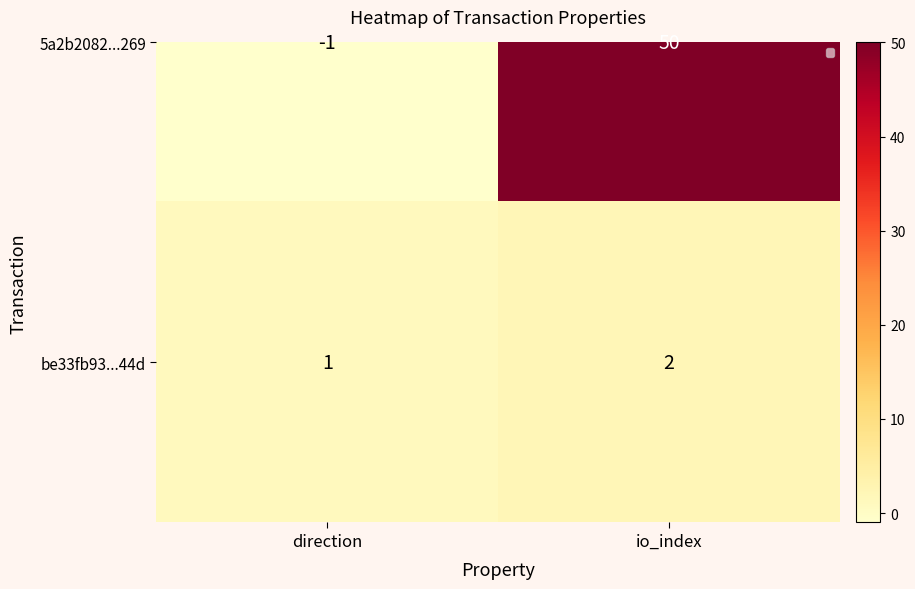

What is the approximate value at io_index?

2